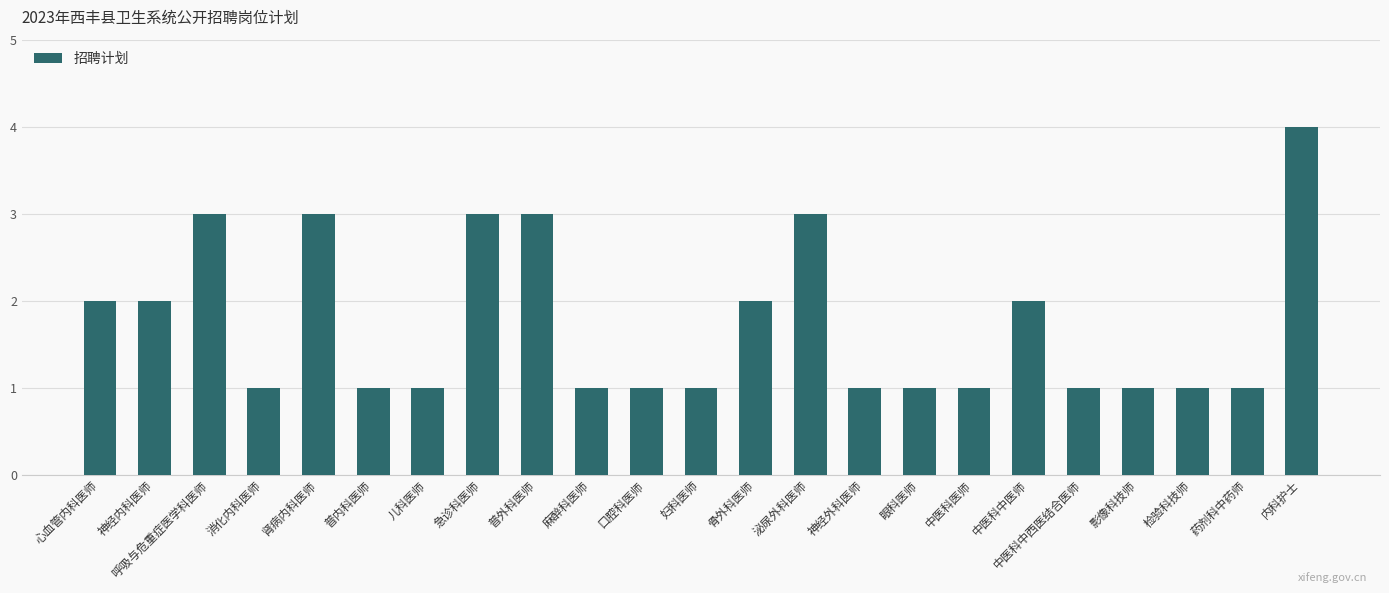

True or false: the data shows 1 at 消化内科医师.

True